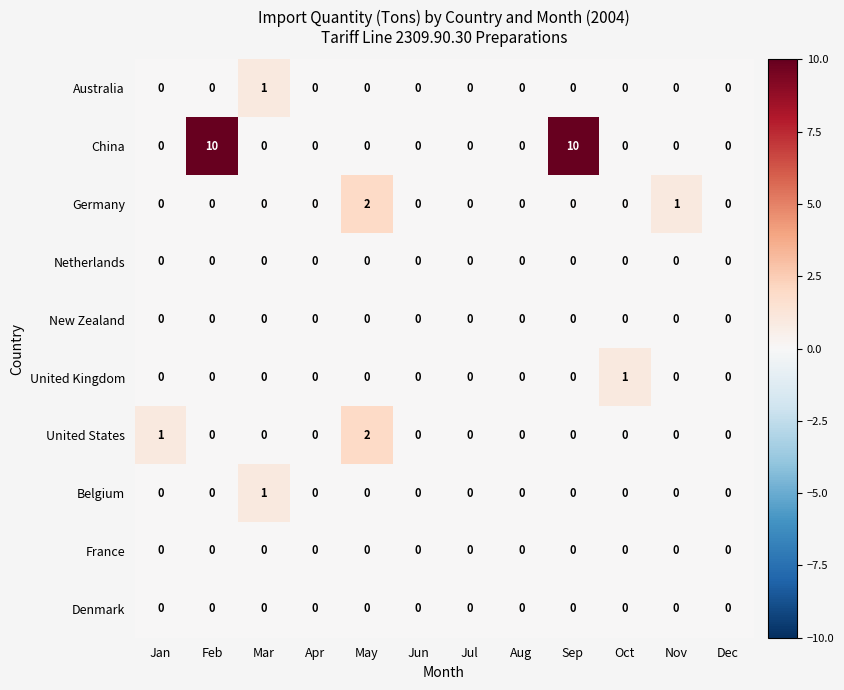

Which series has the largest range (max minus min)?

China